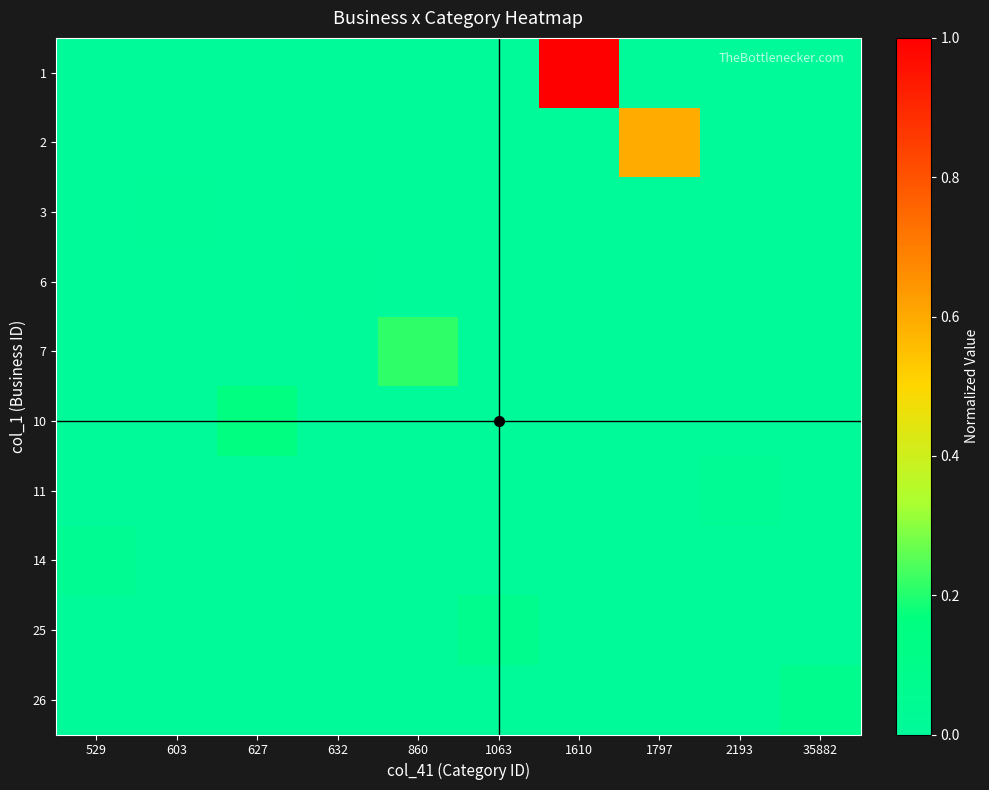

At which category is the sum across all series the highest?

1610